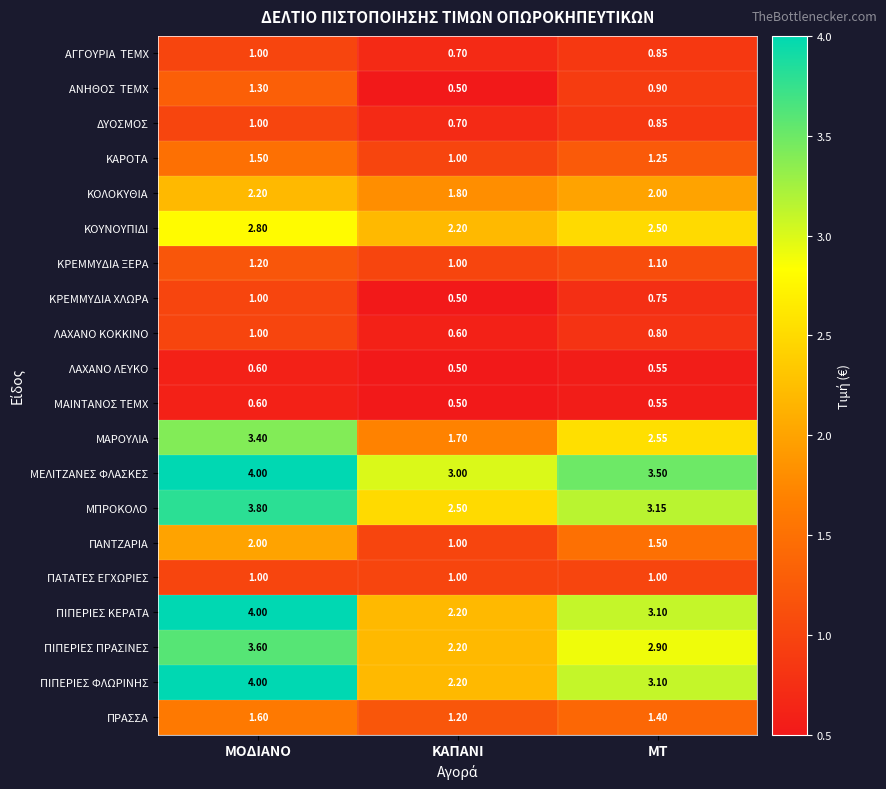

Which label corresponds to the largest value in the chart?

ΜΟΔΙΑΝΟ